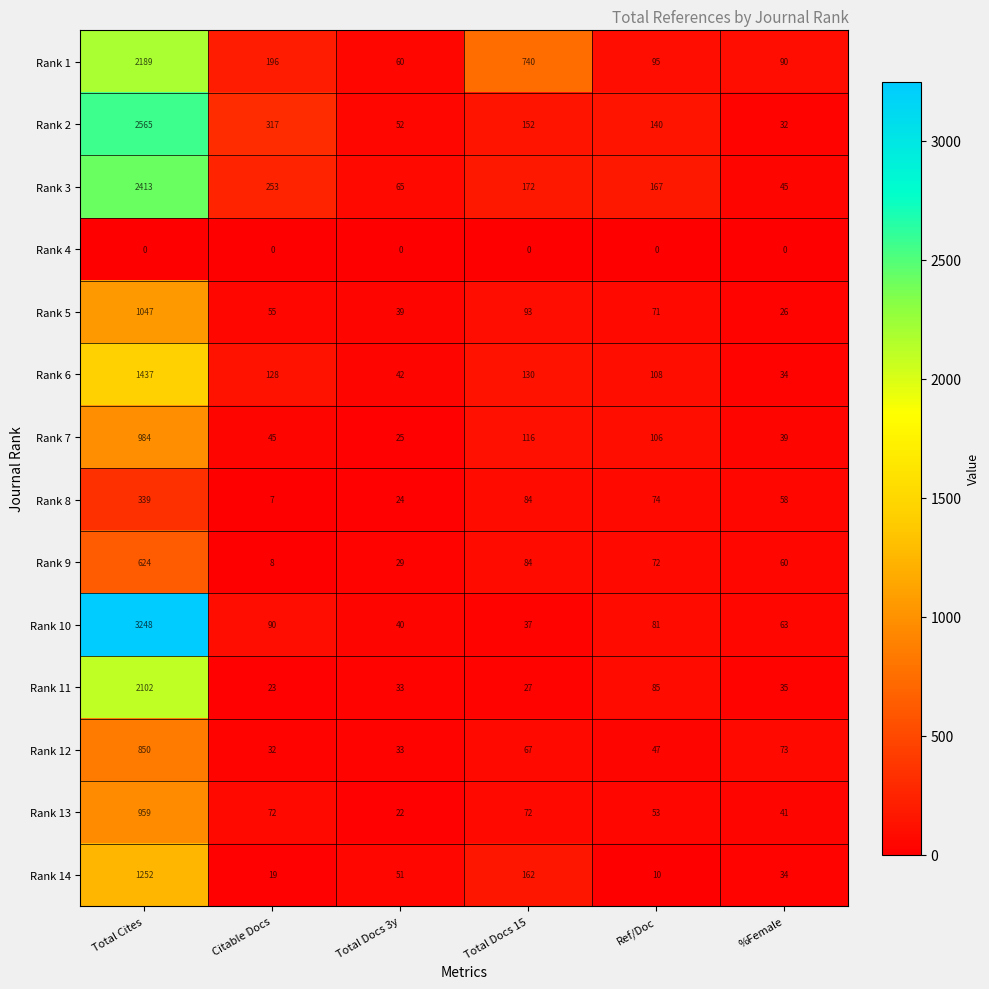

Which category has the highest value across all series?

Total Cites